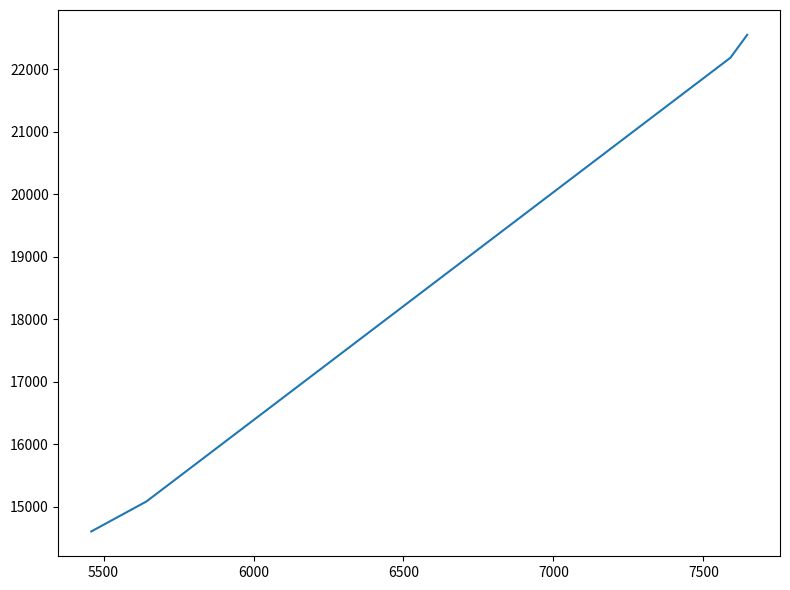

What is the minimum value shown in the chart?

14601